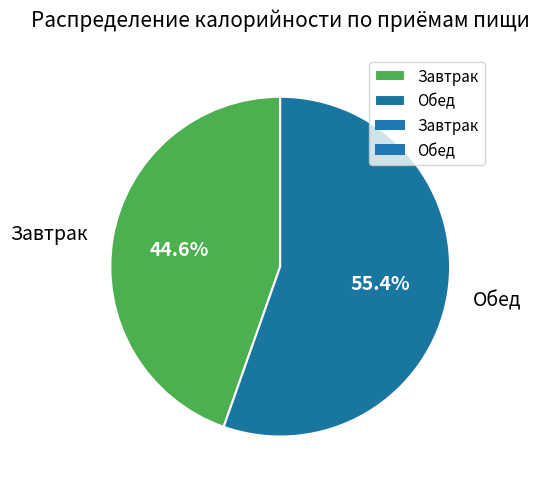

Rank the categories by value from lowest to highest.

Завтрак, Обед